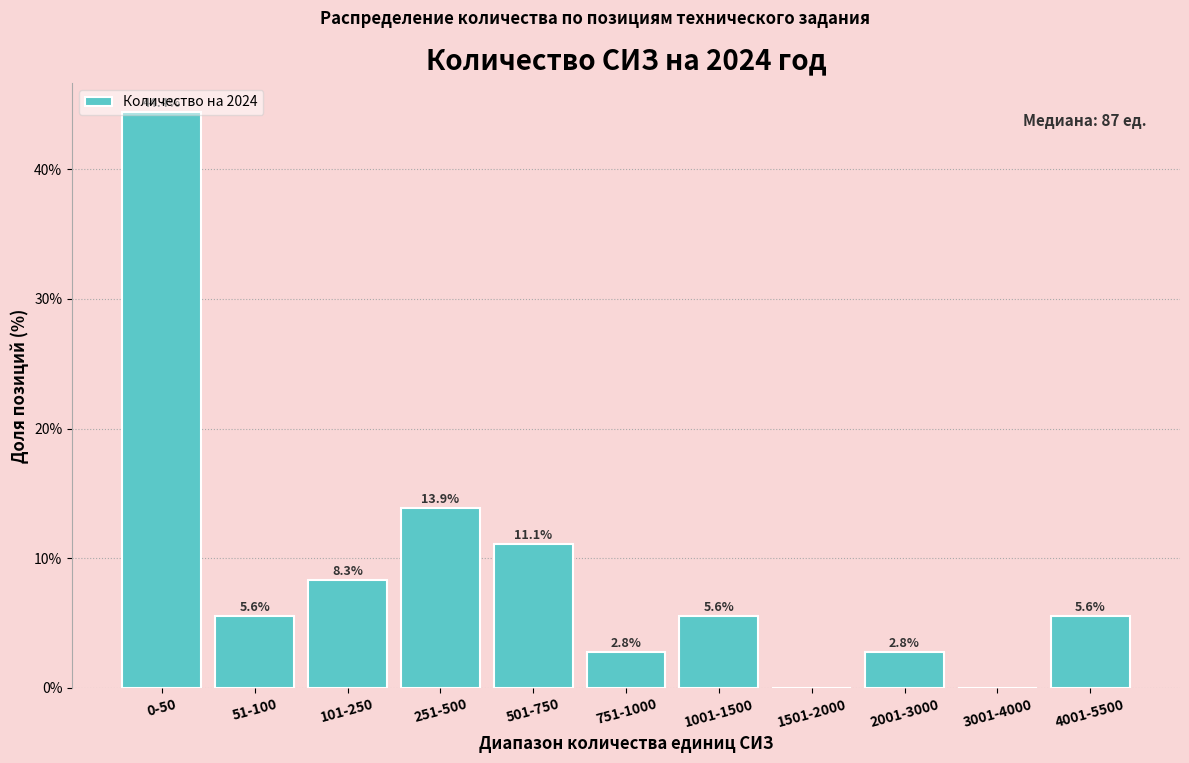

Approximately how many times larger is the value at 51-100 compared to 501-750?

0.5